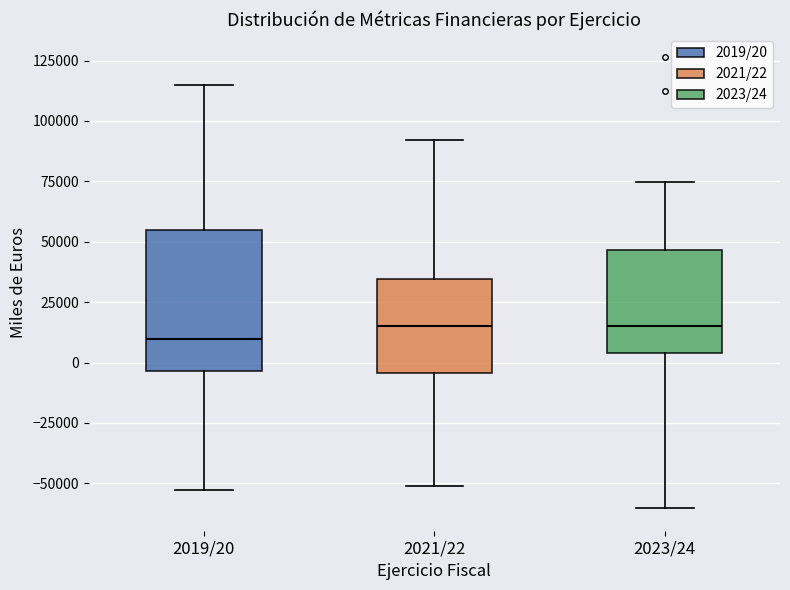

Where is the upper edge of the box for 2019/20 on the y-axis? The values are not printed on the chart, so give them approximately, as read against the axis.

55000